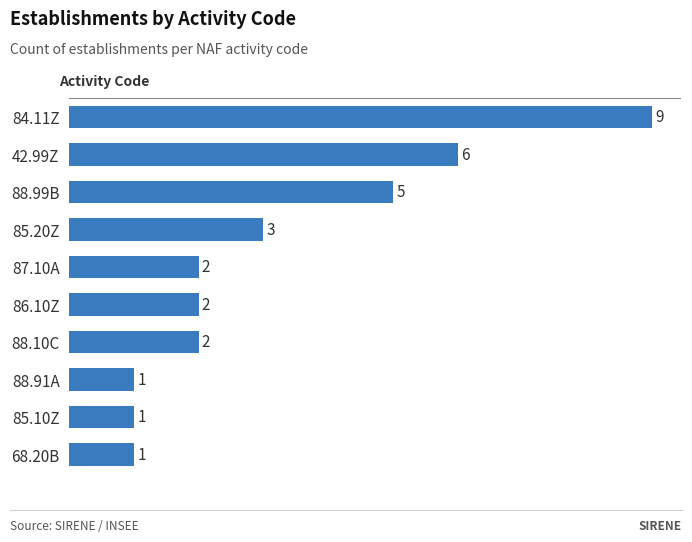

How many data points does each series have?

10